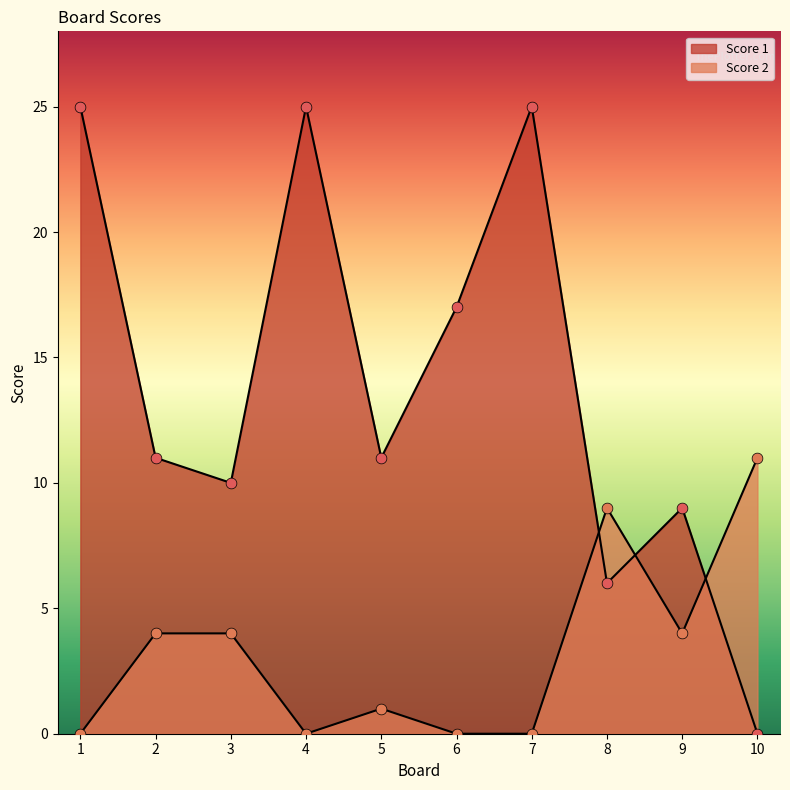

What are all the series names shown in the legend?

Score 1, Score 2